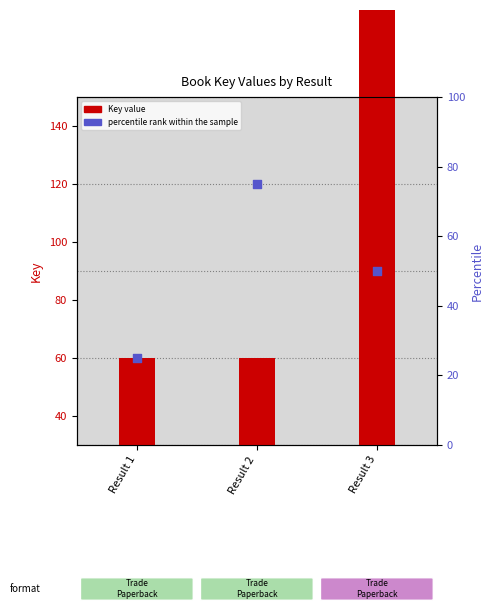

At how many categories does at least one series exceed 83?

1